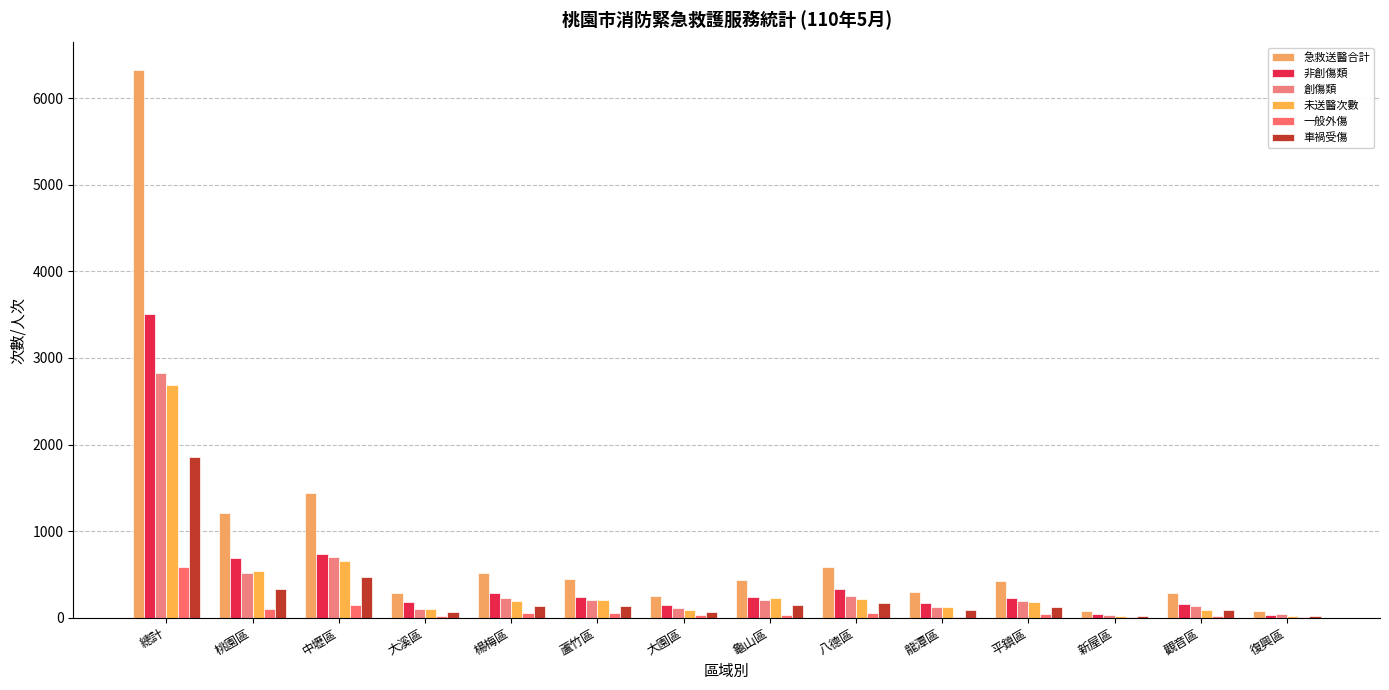

Where does the 非創傷類 series first go above 236?

總計